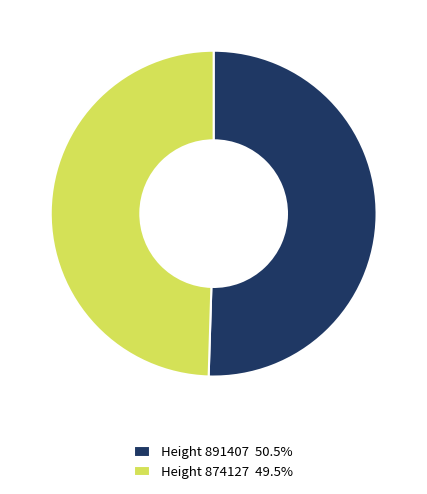

How many segments does this pie chart have?

2